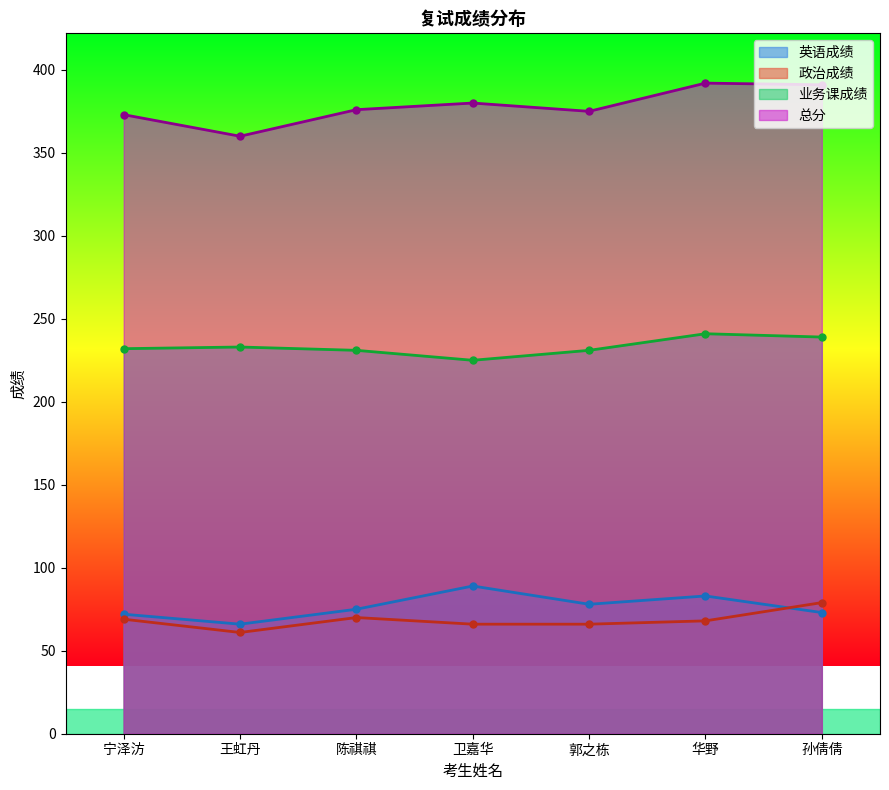

List the series in order of their peak value, highest first.

总分, 业务课成绩, 英语成绩, 政治成绩